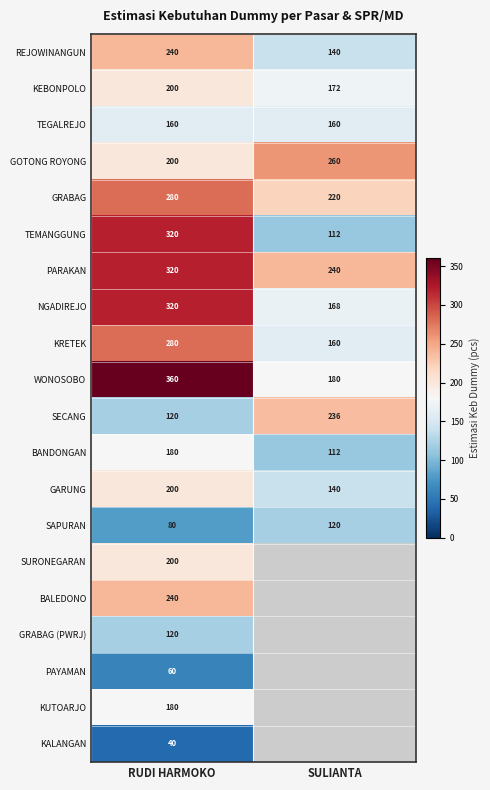

What is the spread (max minus min) of values at RUDI HARMOKO?

320